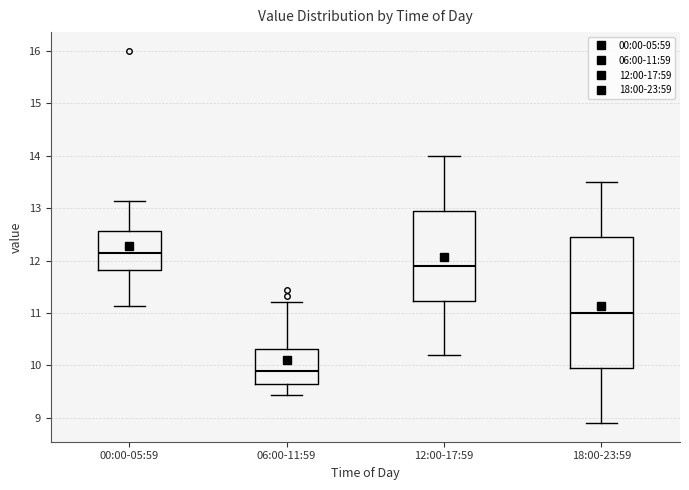

Where does the upper whisker of the box for 06:00-11:59 end on the y-axis? The values are not printed on the chart, so give them approximately, as read against the axis.

11.2